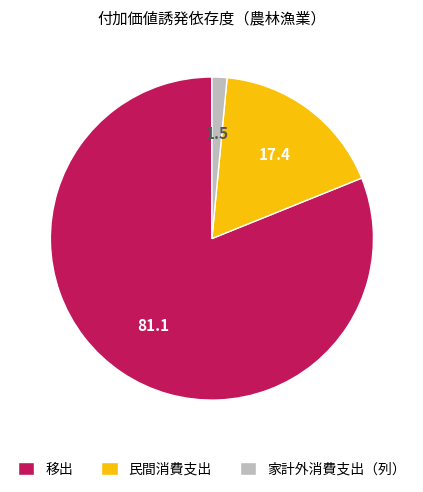

Is there any slice that represents more than half of the pie?

Yes